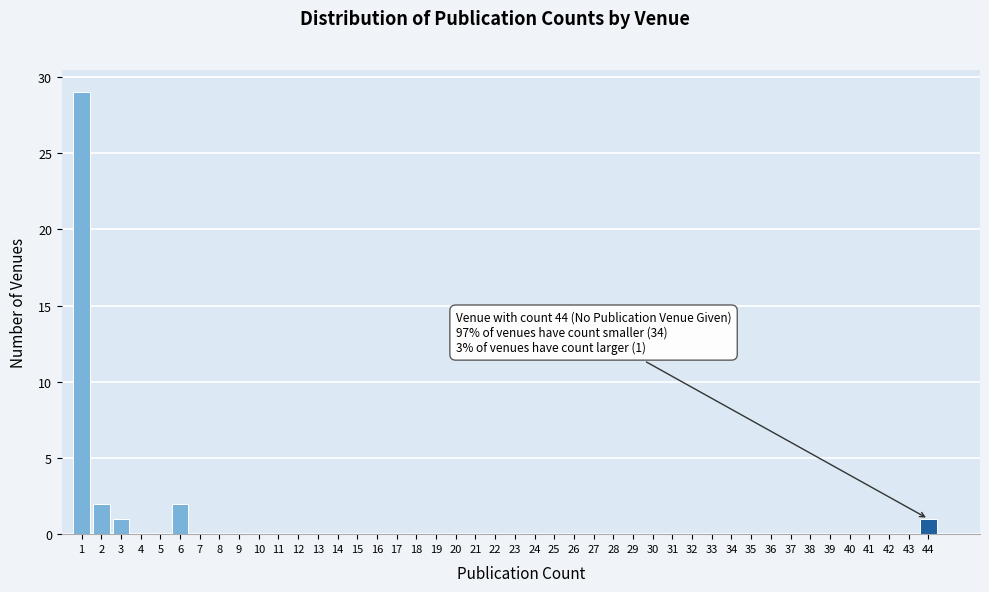

Over which range of the x-axis is the bar tallest?

0.5 to 1.5